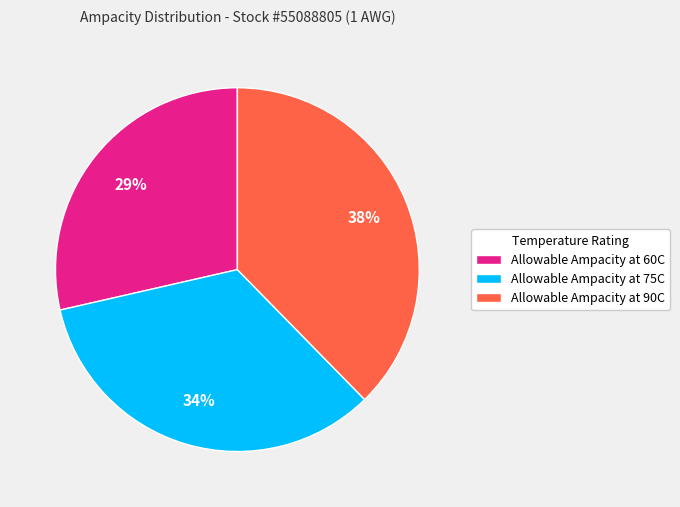

Which has a higher value, Allowable Ampacity at 90C or Allowable Ampacity at 60C?

Allowable Ampacity at 90C